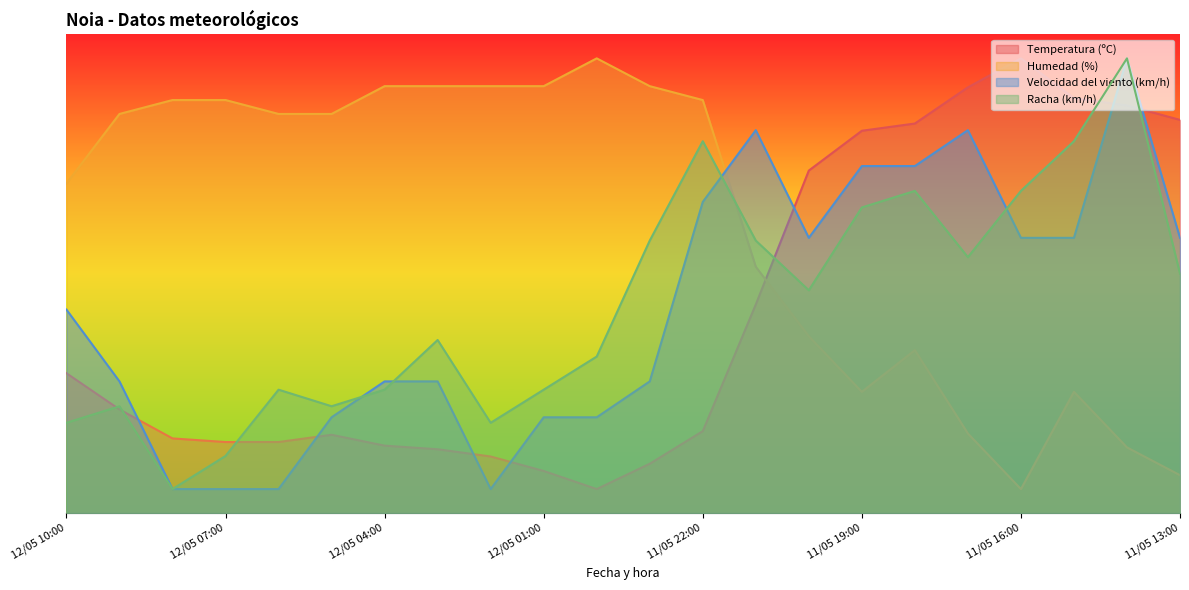

Where does the Humedad (%) series first go above 83?

12/05 09:00